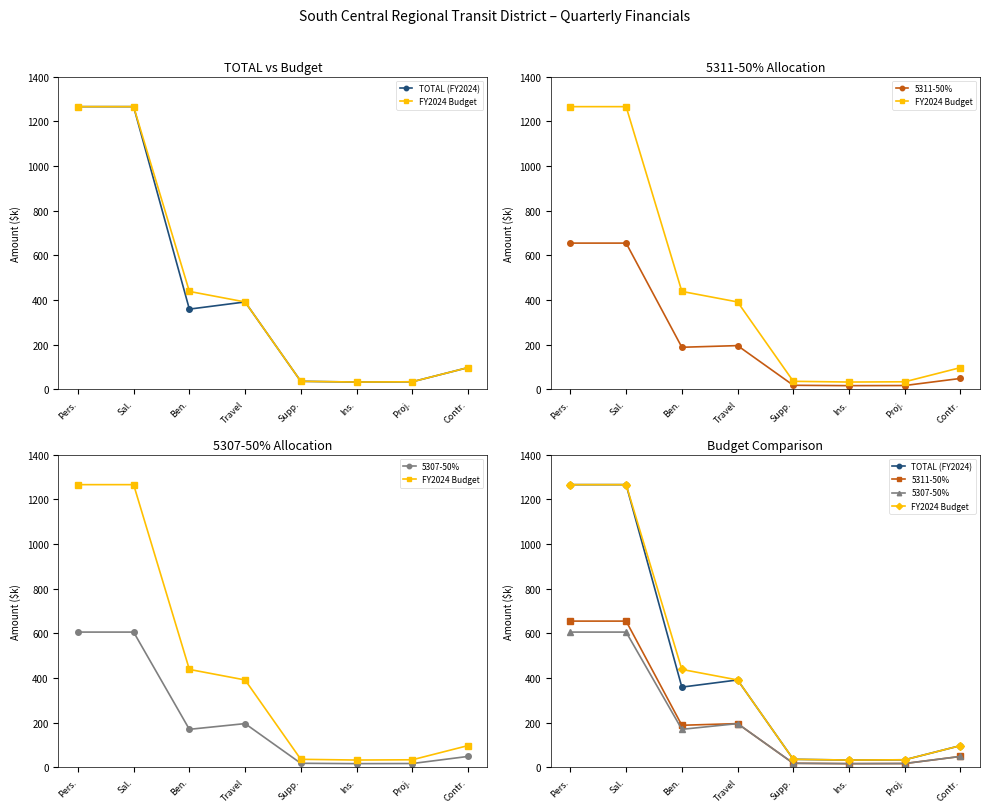

List the series in order of their peak value, highest first.

TOTAL (FY2024), FY2024 Budget, 5311-50%, 5307-50%